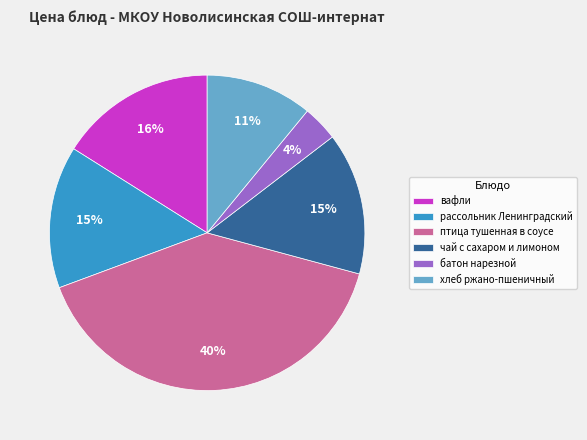

Is вафли the majority of the pie?

No